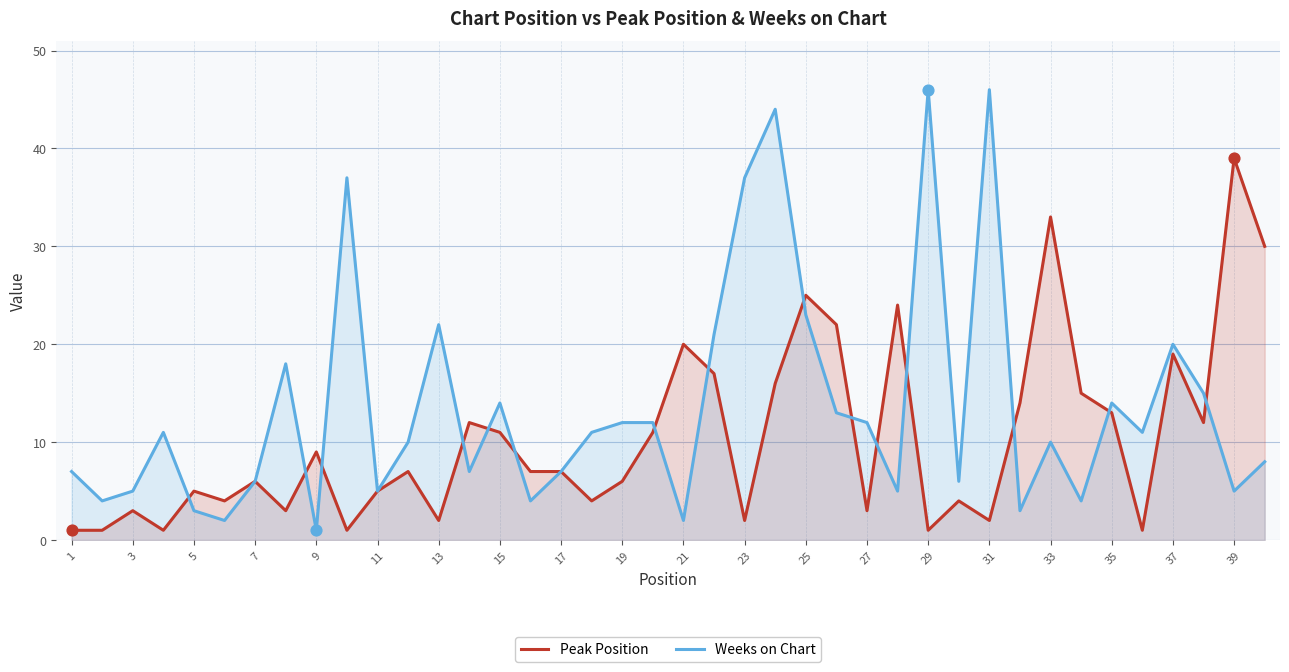

At how many categories does at least one series exceed 27?

8